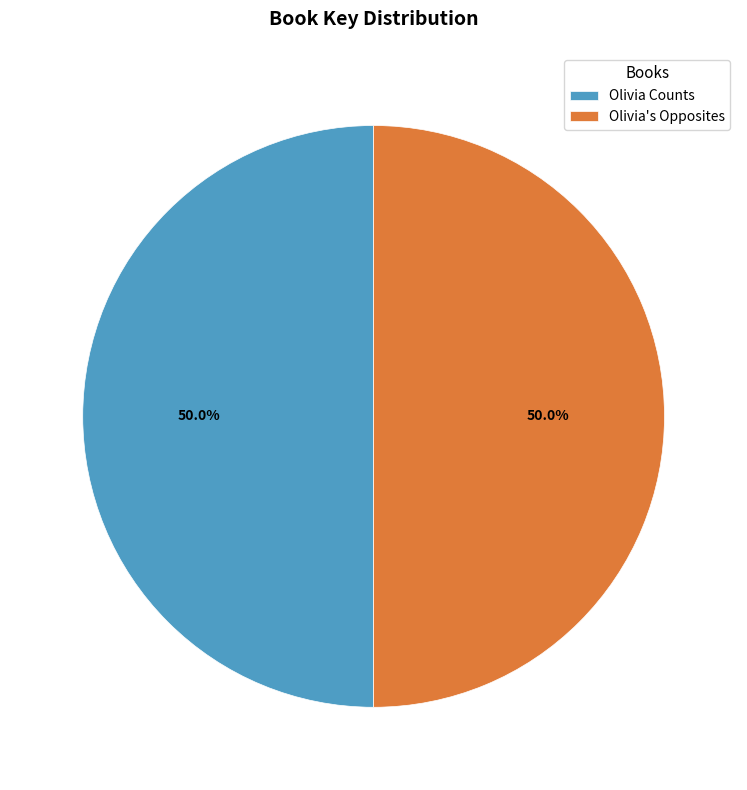

What is the ratio of the value at Olivia Counts to the value at Olivia's Opposites?

1.0